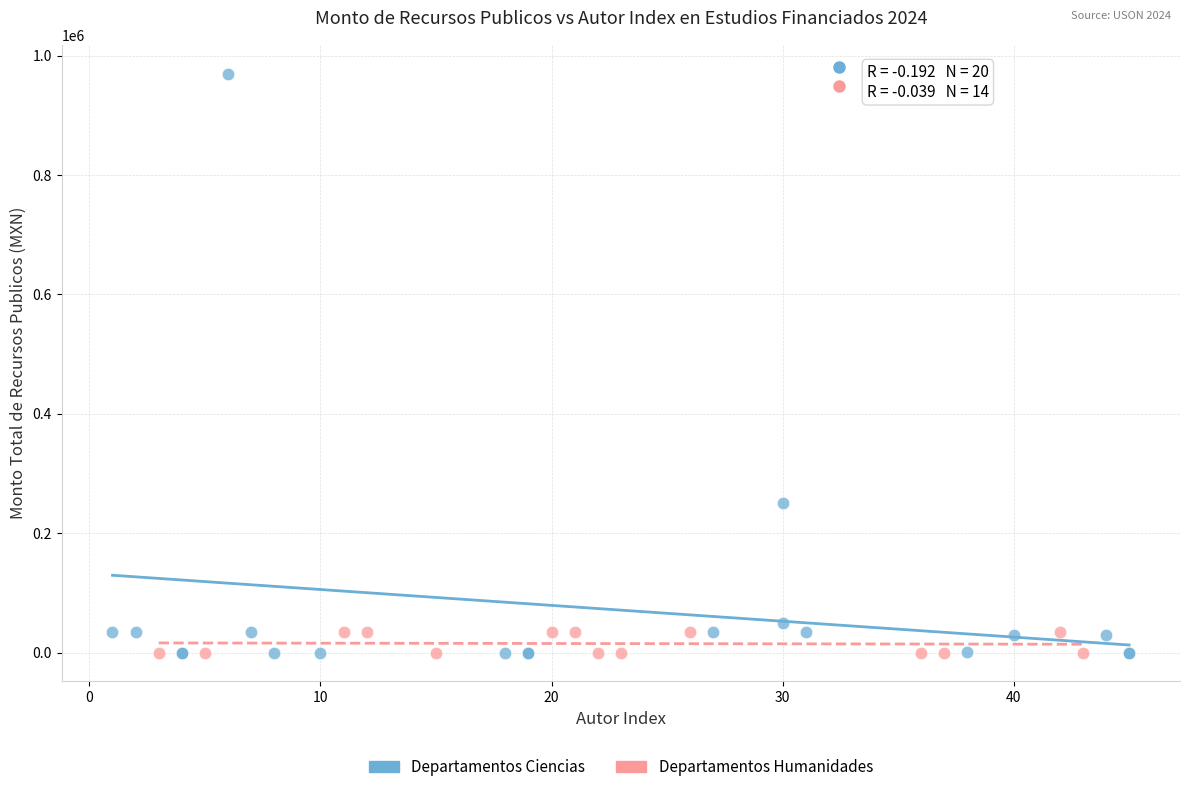

Which series has the widest spread of Y values?

Departamentos Ciencias